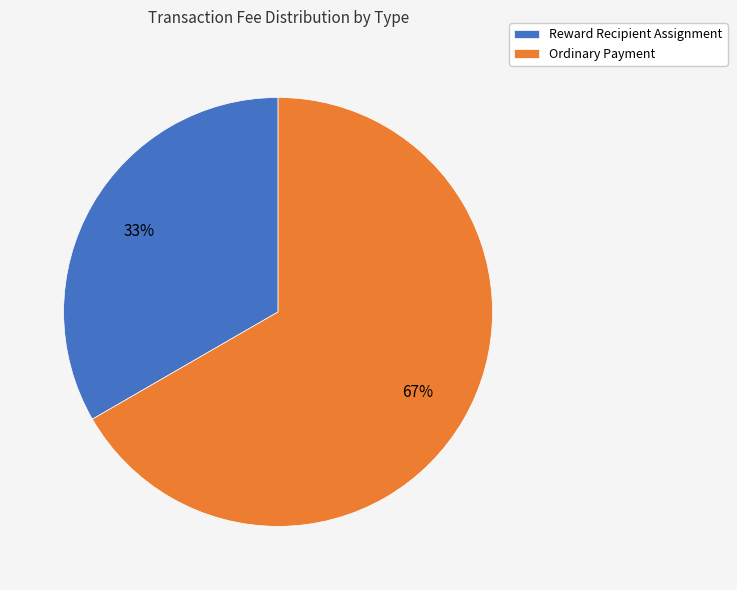

To the nearest percent, what percentage of the pie is Ordinary Payment?

67%